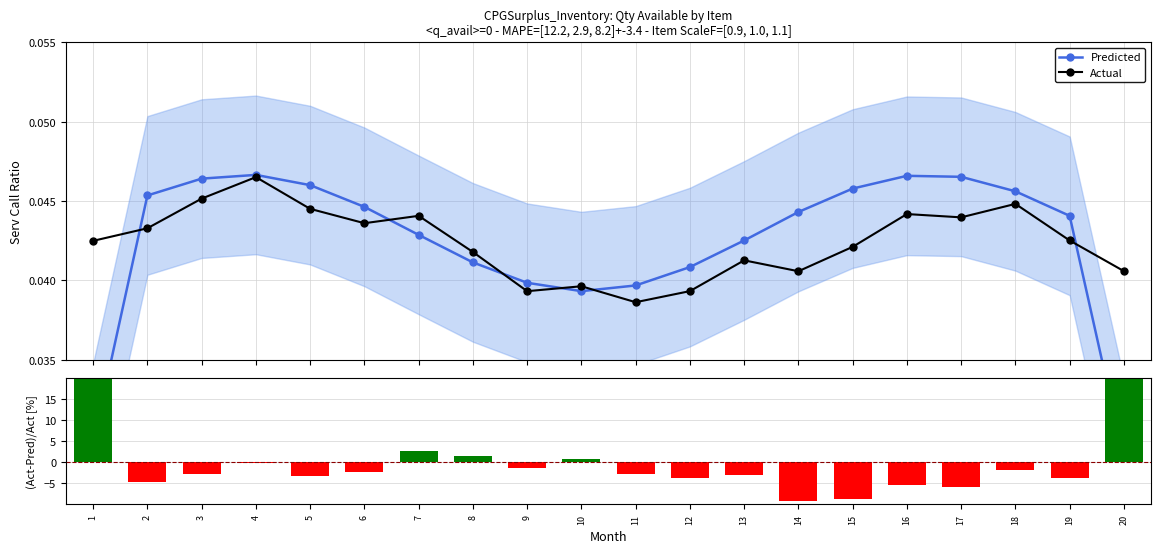

Are the bars grouped side by side (vs. stacked)?

Yes